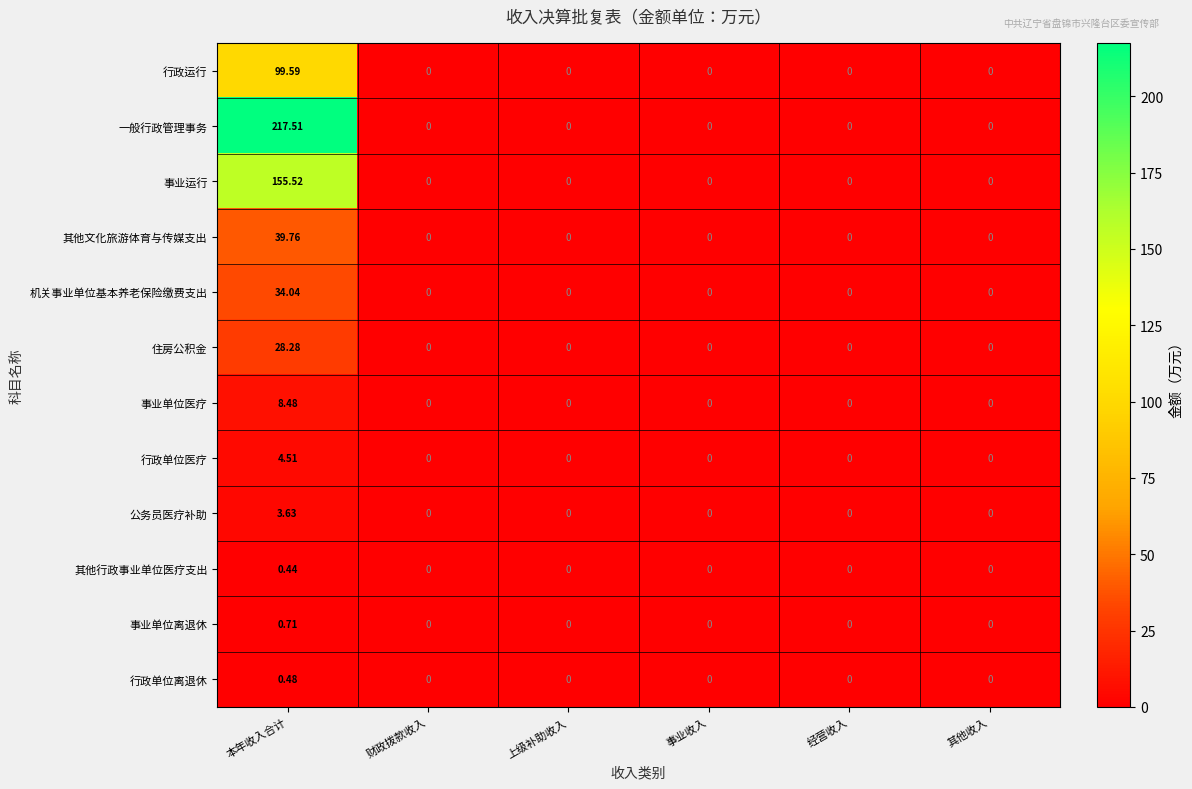

At how many categories does at least one series exceed 33?

1